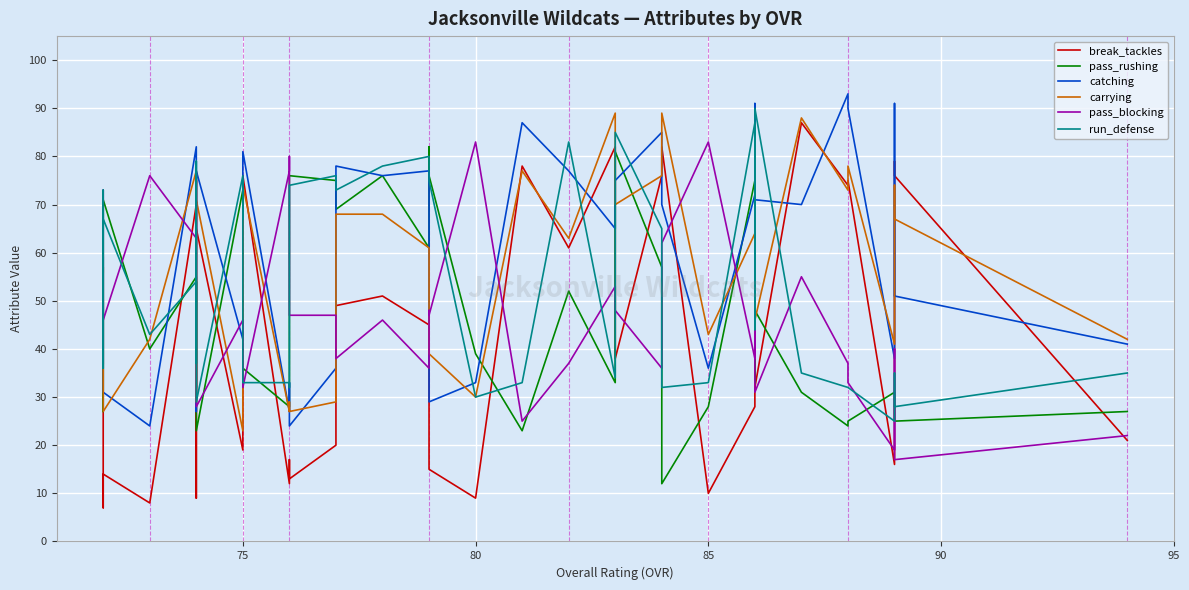

How many times do catching and break_tackles cross each other?

8